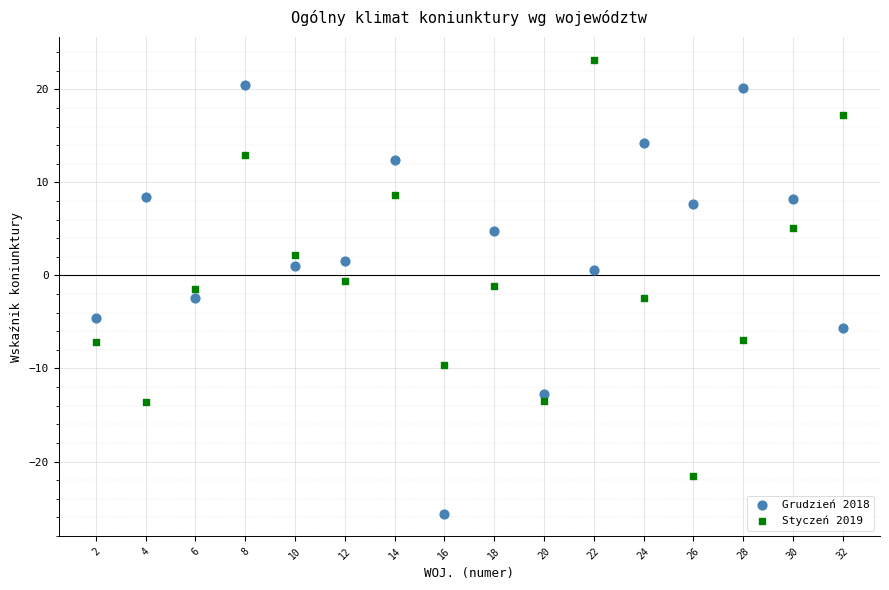

Which series reaches the minimum Y coordinate?

Grudzień 2018